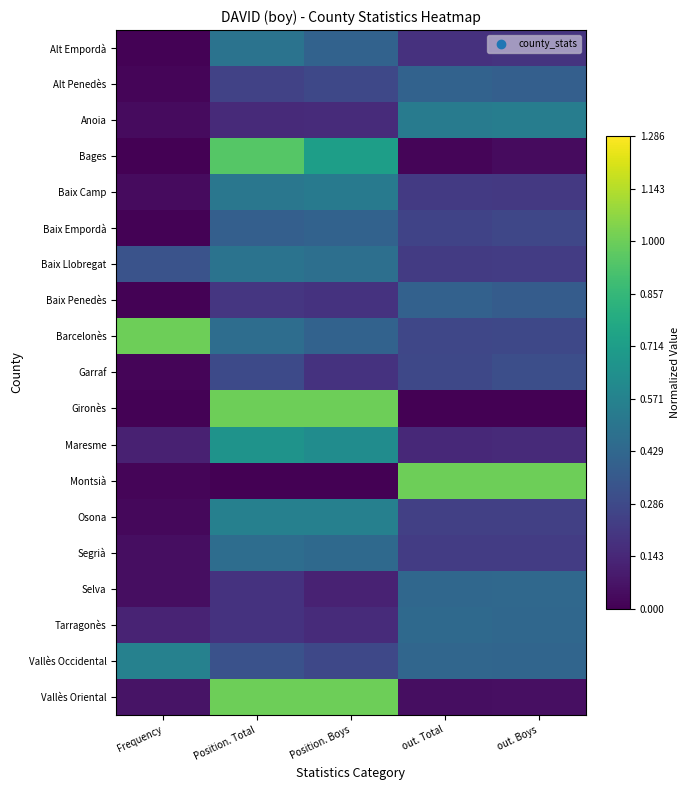

Reading left to right, transcribe all the data shown in this chart.

Alt Empordà: Frequency=0.0	Position. Total=0.5	Position. Boys=0.4	out. Total=0.2	out. Boys=0.2
Alt Penedès: Frequency=0.0	Position. Total=0.3	Position. Boys=0.3	out. Total=0.4	out. Boys=0.4
Anoia: Frequency=0.0	Position. Total=0.2	Position. Boys=0.2	out. Total=0.5	out. Boys=0.5
Bages: Frequency=0.0	Position. Total=0.9	Position. Boys=0.7	out. Total=0.0	out. Boys=0.0
Baix Camp: Frequency=0.0	Position. Total=0.5	Position. Boys=0.5	out. Total=0.2	out. Boys=0.2
Baix Empordà: Frequency=0.0	Position. Total=0.4	Position. Boys=0.4	out. Total=0.3	out. Boys=0.3
Baix Llobregat: Frequency=0.3	Position. Total=0.5	Position. Boys=0.5	out. Total=0.2	out. Boys=0.2
Baix Penedès: Frequency=0.0	Position. Total=0.2	Position. Boys=0.2	out. Total=0.4	out. Boys=0.4
Barcelonès: Frequency=1.0	Position. Total=0.5	Position. Boys=0.4	out. Total=0.3	out. Boys=0.3
Garraf: Frequency=0.0	Position. Total=0.3	Position. Boys=0.2	out. Total=0.3	out. Boys=0.3
Gironès: Frequency=0.0	Position. Total=1.0	Position. Boys=1.0	out. Total=0.0	out. Boys=0.0
Maresme: Frequency=0.1	Position. Total=0.7	Position. Boys=0.6	out. Total=0.1	out. Boys=0.2
Montsià: Frequency=0.0	Position. Total=0.0	Position. Boys=0.0	out. Total=1.0	out. Boys=1.0
Osona: Frequency=0.0	Position. Total=0.6	Position. Boys=0.6	out. Total=0.2	out. Boys=0.2
Segrià: Frequency=0.0	Position. Total=0.5	Position. Boys=0.4	out. Total=0.2	out. Boys=0.2
Selva: Frequency=0.0	Position. Total=0.2	Position. Boys=0.1	out. Total=0.4	out. Boys=0.4
Tarragonès: Frequency=0.1	Position. Total=0.2	Position. Boys=0.2	out. Total=0.4	out. Boys=0.4
Vallès Occidental: Frequency=0.6	Position. Total=0.3	Position. Boys=0.3	out. Total=0.4	out. Boys=0.4
Vallès Oriental: Frequency=0.1	Position. Total=1.0	Position. Boys=1.0	out. Total=0.0	out. Boys=0.1